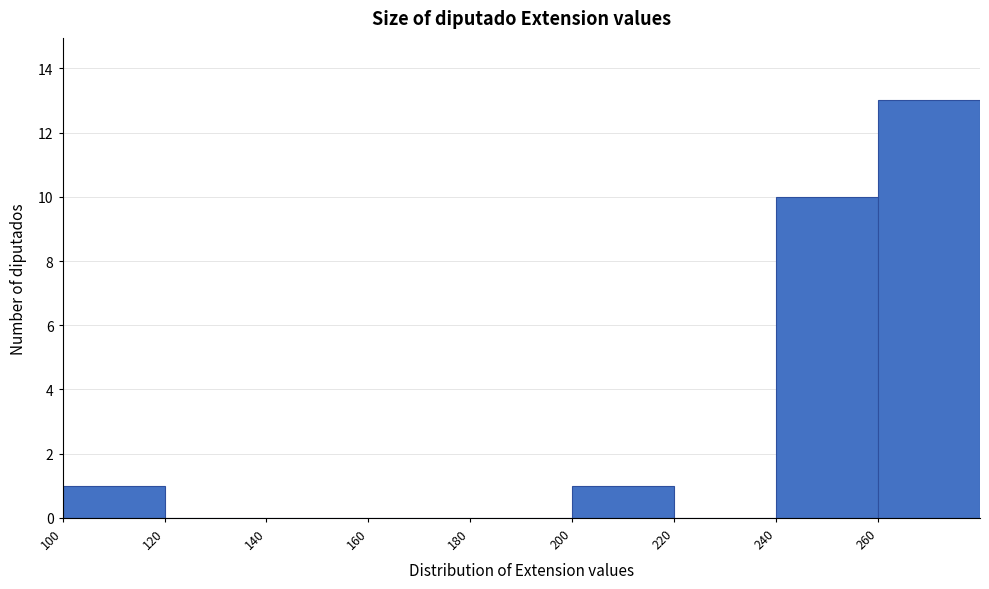

What is the height of the bar covering 100 to 120 on the x-axis? The values are not printed on the chart, so give them approximately, as read against the axis.

1